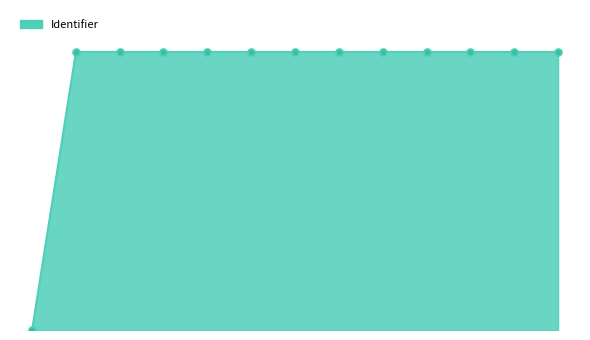

Reading left to right, extract all data points from this chart.

0.0	31.6	31.6	31.6	31.6	31.6	31.6	31.6	31.6	31.6	31.6	31.6	31.6